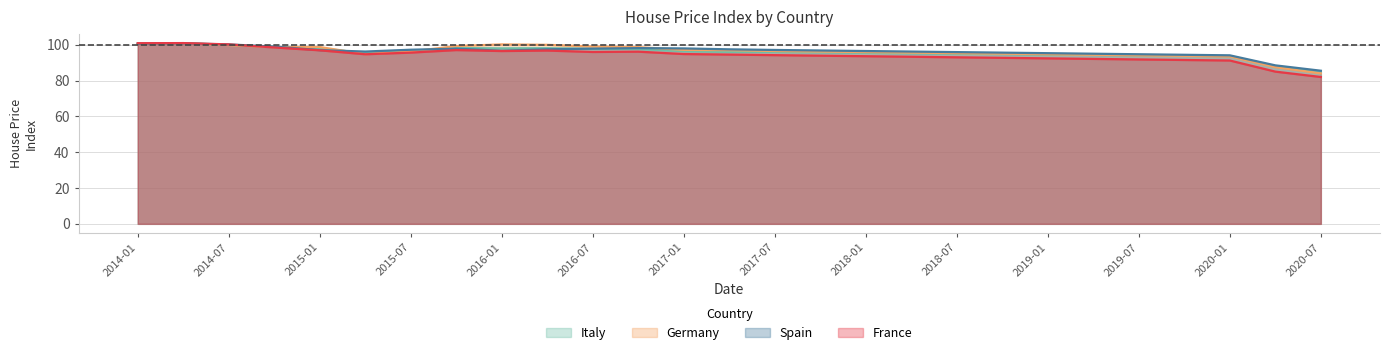

At which label does Spain reach its peak?

2014-04